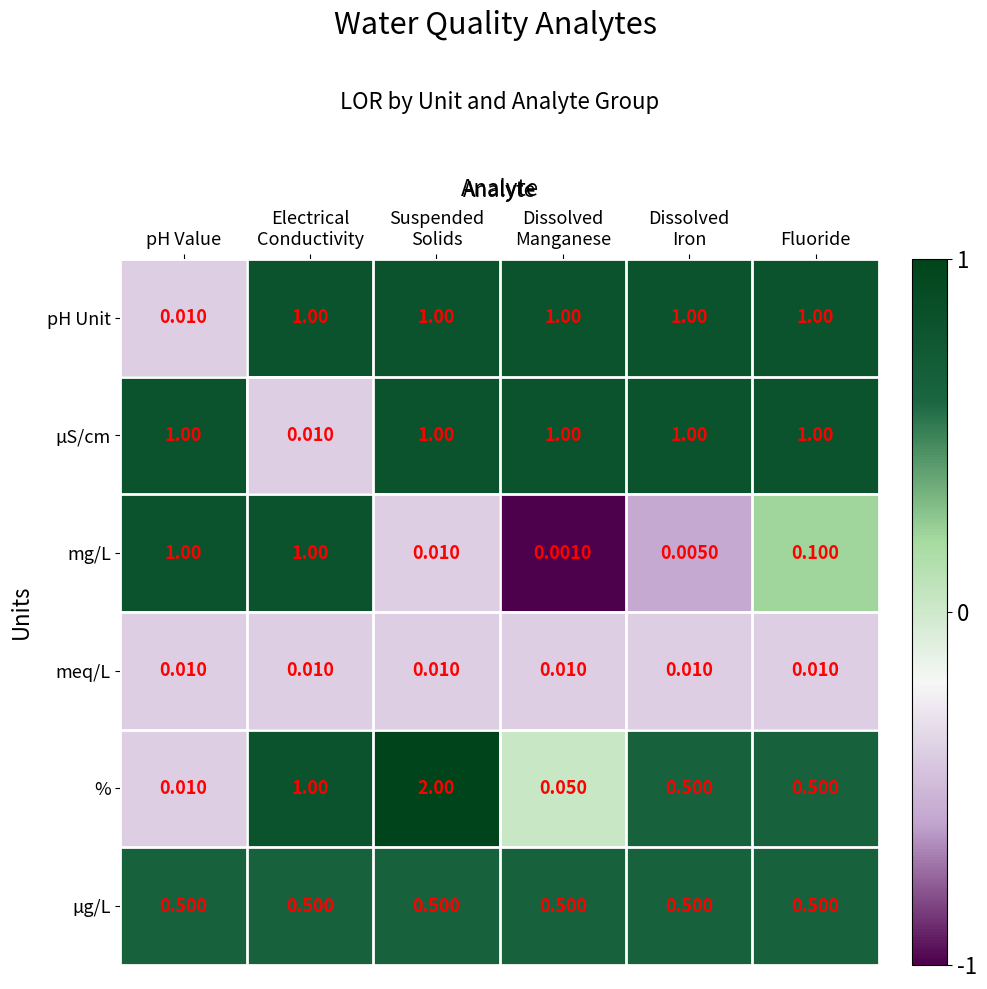

What is the total value across all series at Dissolved
Manganese?

2.6